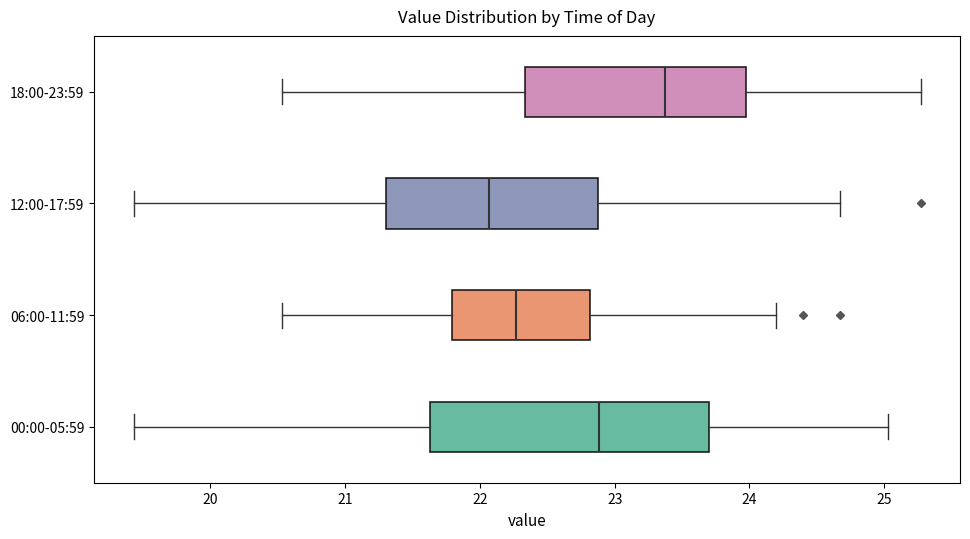

Which box is the widest, from its left edge to its right edge?

00:00-05:59